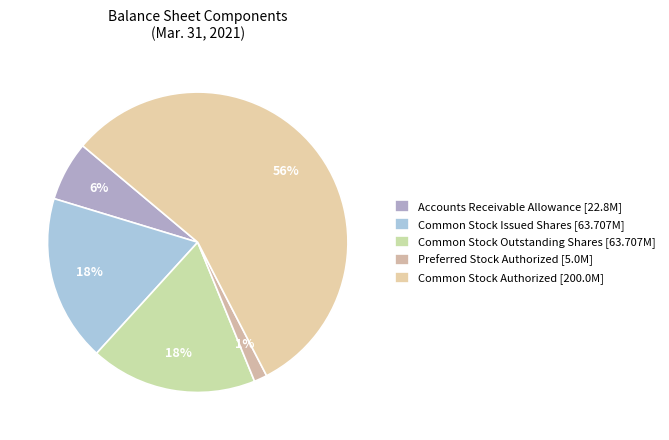

How many segments does this pie chart have?

5